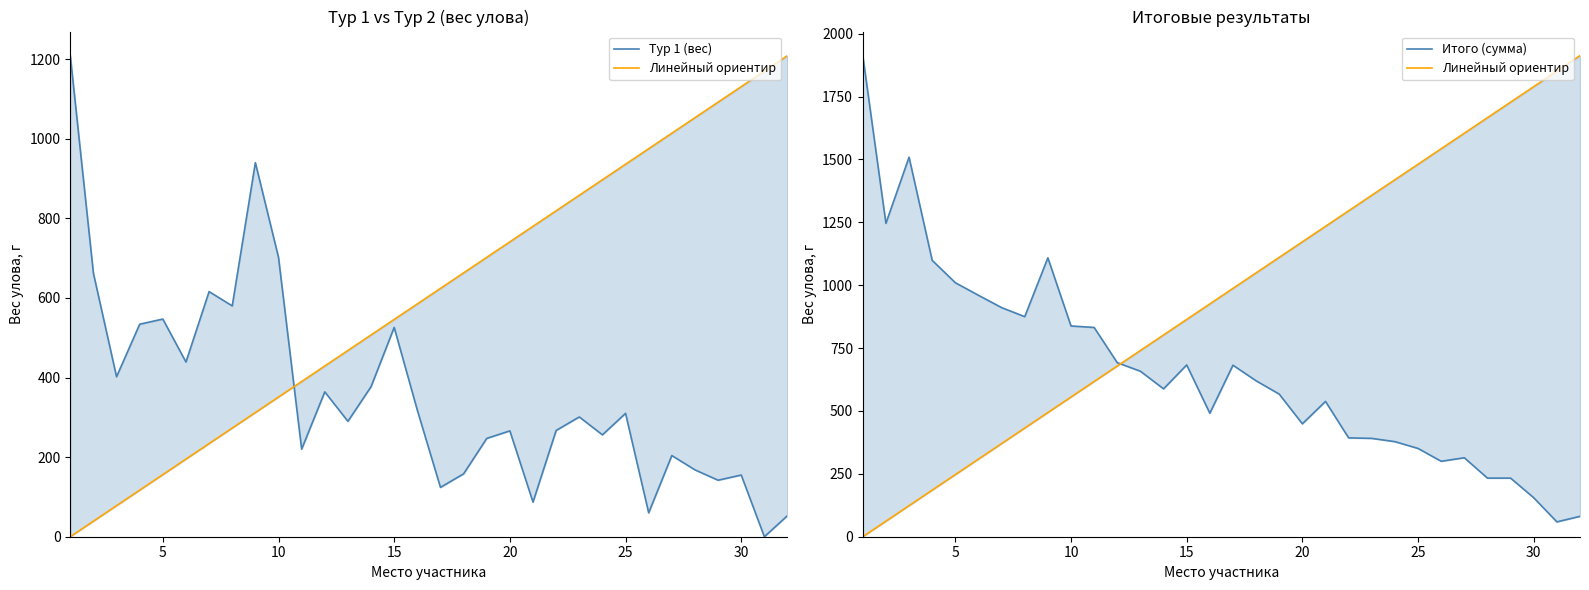

True or false: Тур 1 (вес) has more than 0 interior local peaks.

True